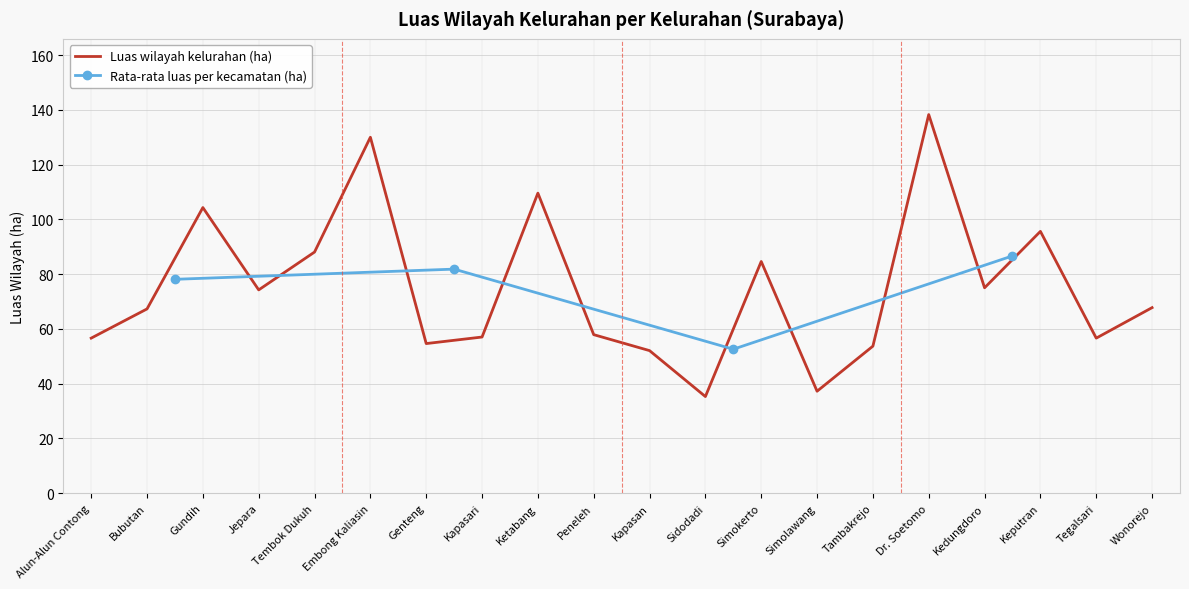

The chart shows a value of 53.7 at Tambakrejo. True or false?

True